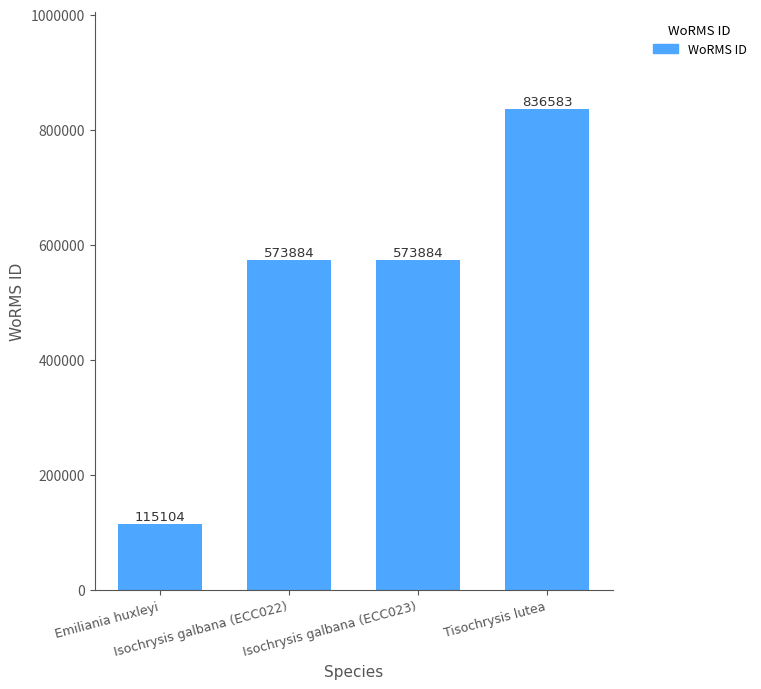

Count the values in the range 573884 to 836583.

3